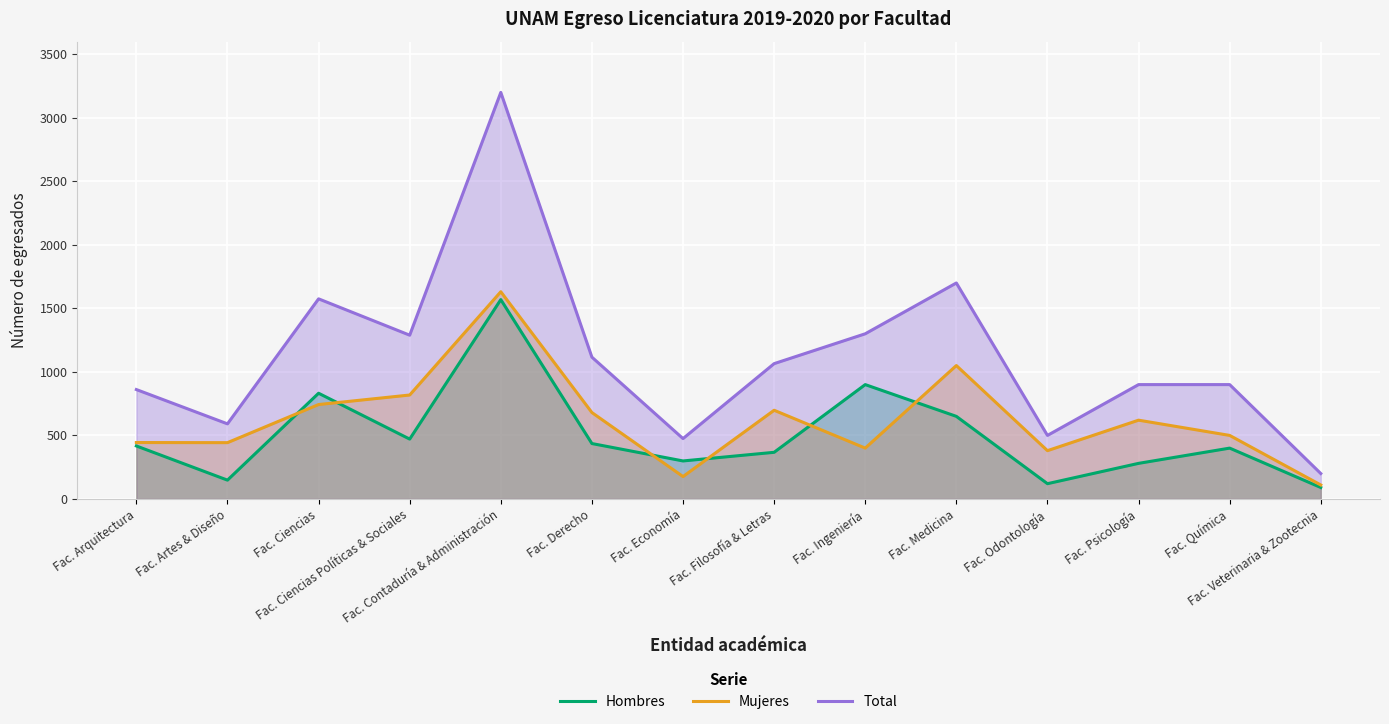

Which series changed the most between Fac. Ciencias Políticas & Sociales and Fac. Contaduría & Administración?

Total